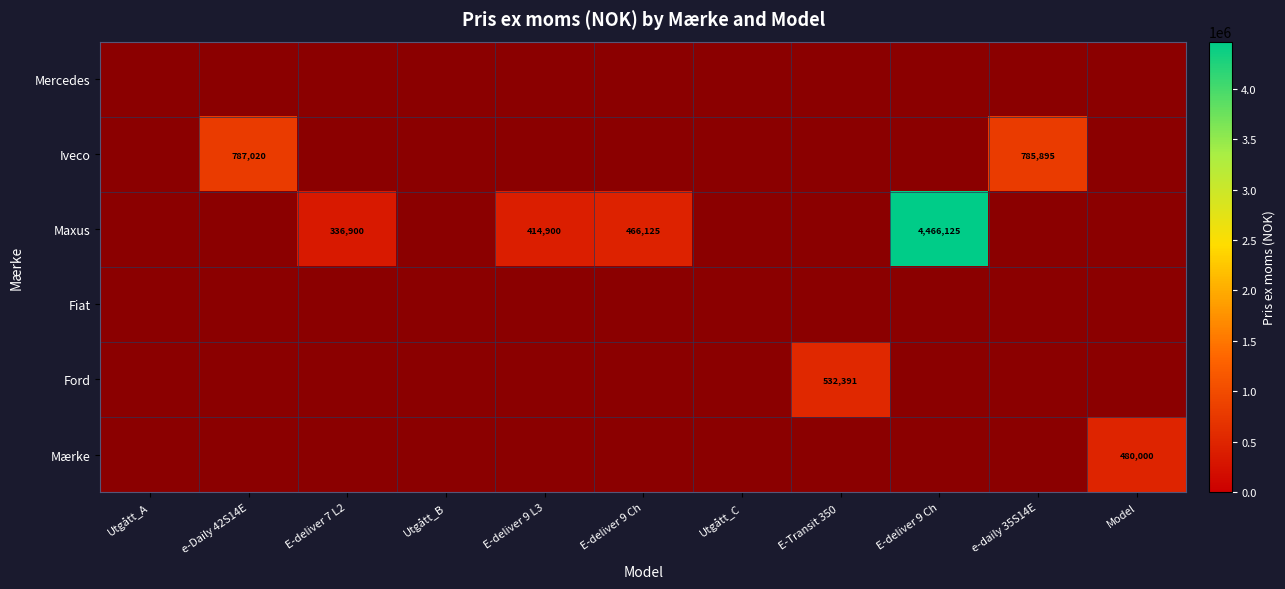

What is the total value across all series at E-deliver 7 L2?

336900